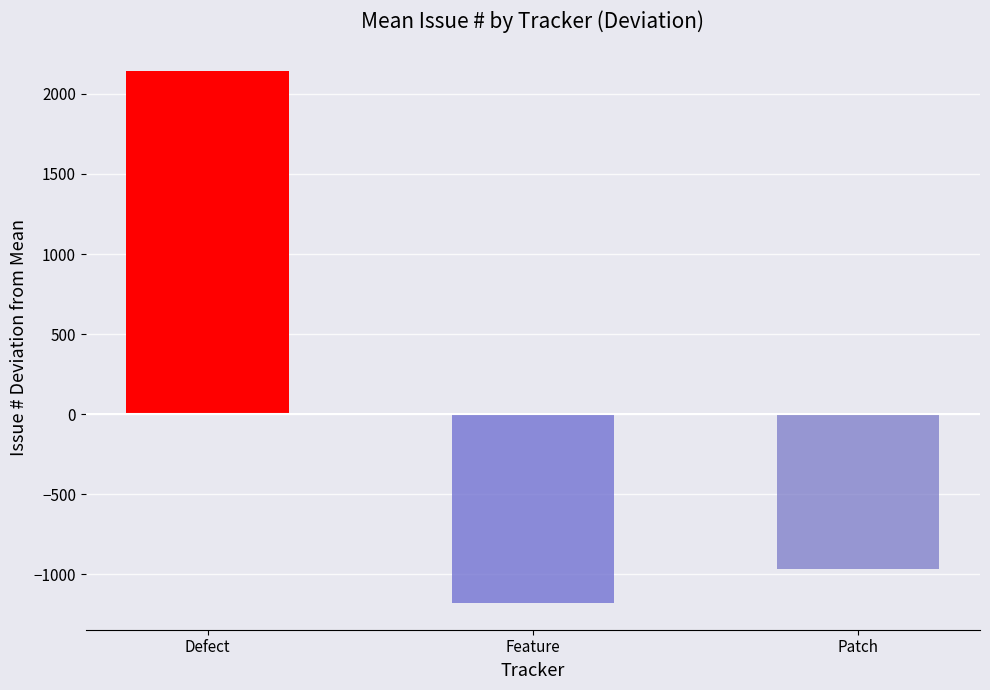

What is the difference between the values at Patch and Defect?

3107.0